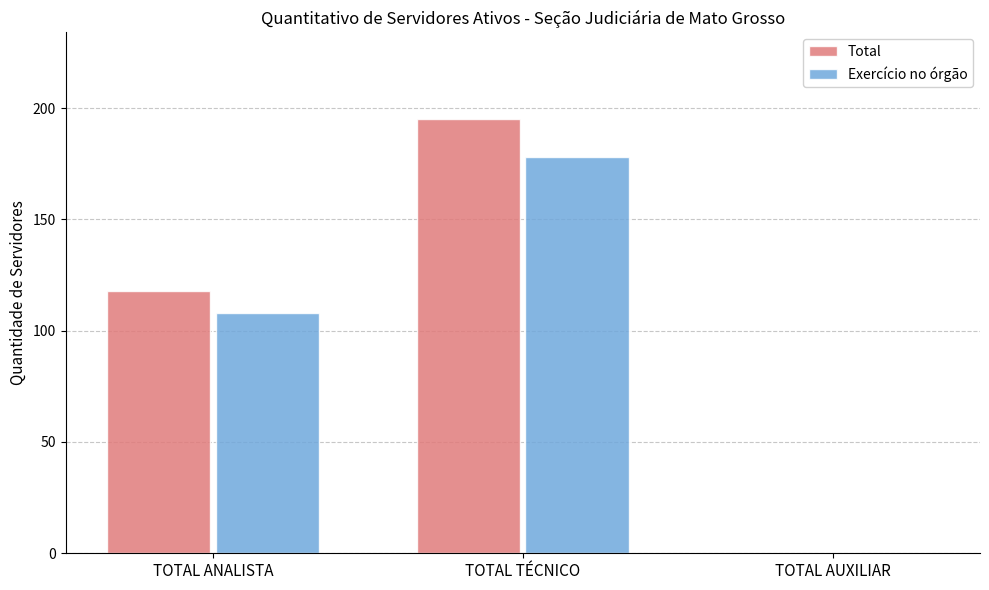

Between TOTAL ANALISTA and TOTAL TÉCNICO, which series saw the biggest shift?

Total